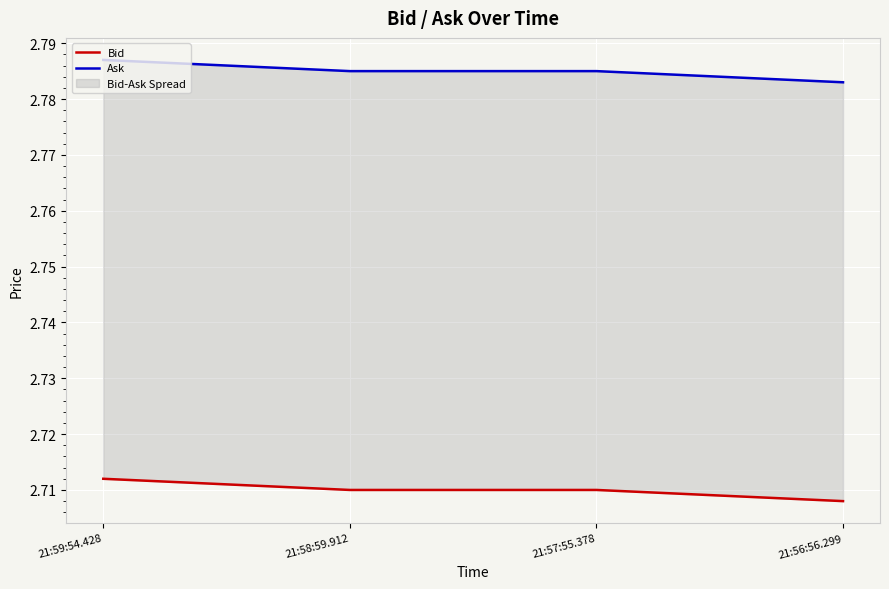

List the series in order of their peak value, highest first.

Ask, Bid